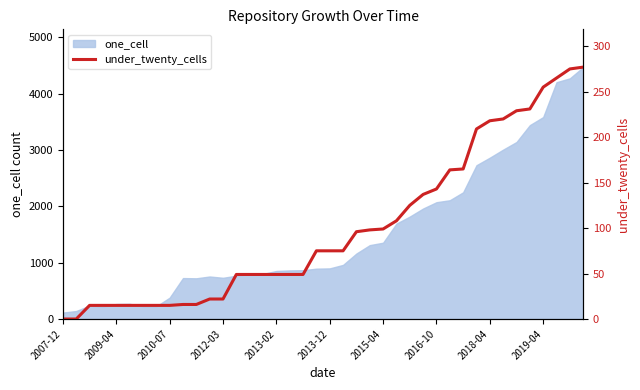

How many lines are shown in the chart?

1